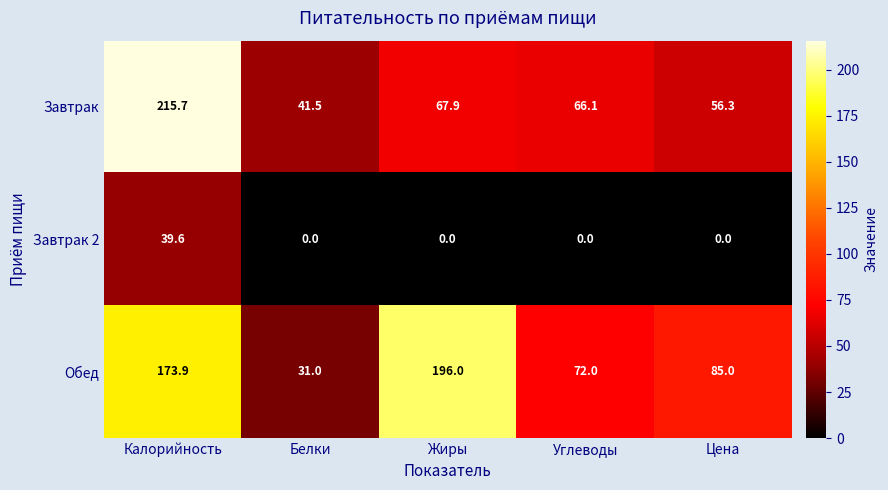

Which series has the widest spread of values?

Завтрак